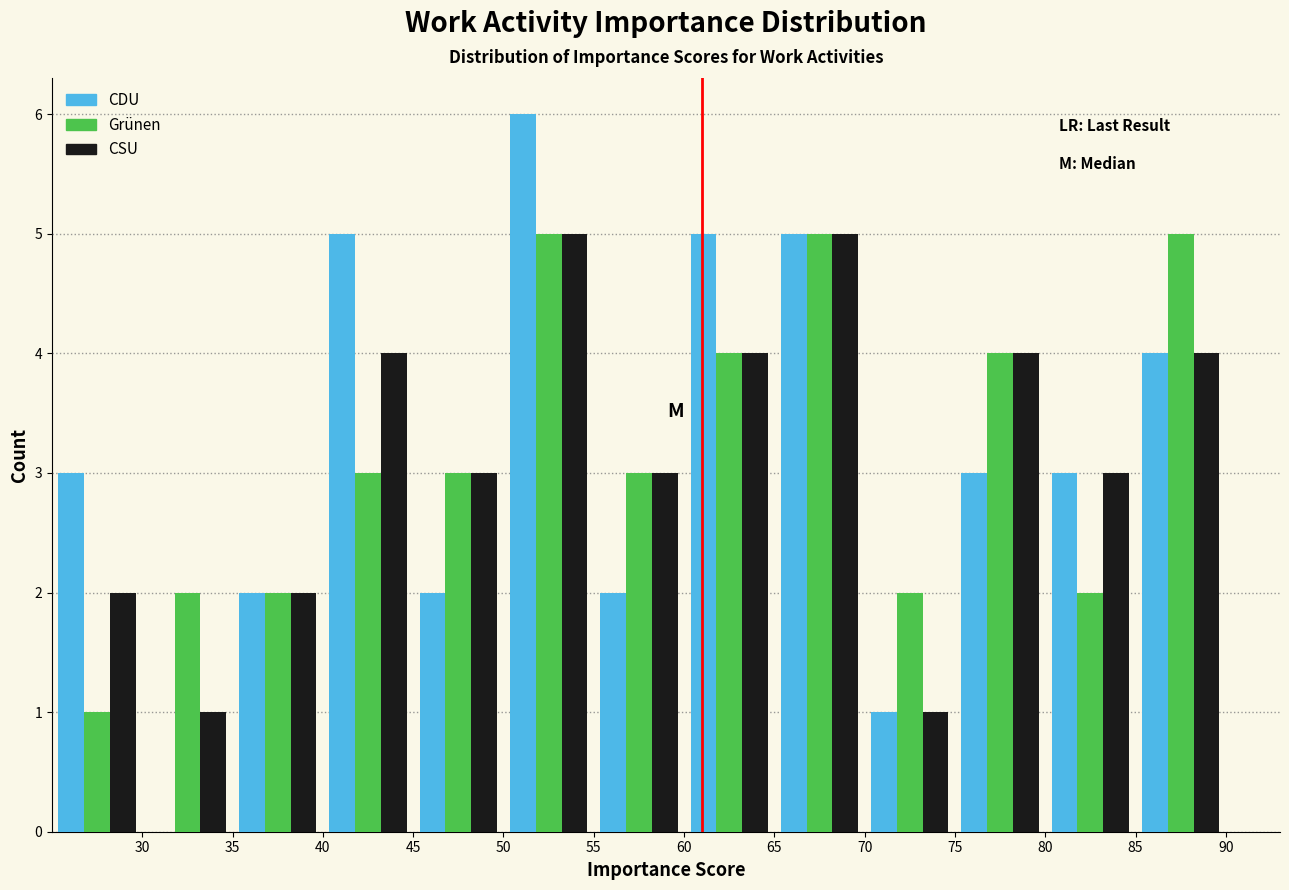

Reading left to right, transcribe this chart: for each range on the x-axis, give the height of each series' bar. The values are not printed on the chart, so give them approximately, as read against the axis.

25 to 30: CDU=3	Grünen=1	CSU=2
30 to 35: CDU=0	Grünen=2	CSU=1
35 to 40: CDU=2	Grünen=2	CSU=2
40 to 45: CDU=5	Grünen=3	CSU=4
45 to 50: CDU=2	Grünen=3	CSU=3
50 to 55: CDU=6	Grünen=5	CSU=5
55 to 60: CDU=2	Grünen=3	CSU=3
60 to 65: CDU=5	Grünen=4	CSU=4
65 to 70: CDU=5	Grünen=5	CSU=5
70 to 75: CDU=1	Grünen=2	CSU=1
75 to 80: CDU=3	Grünen=4	CSU=4
80 to 85: CDU=3	Grünen=2	CSU=3
85 to 90: CDU=4	Grünen=5	CSU=4